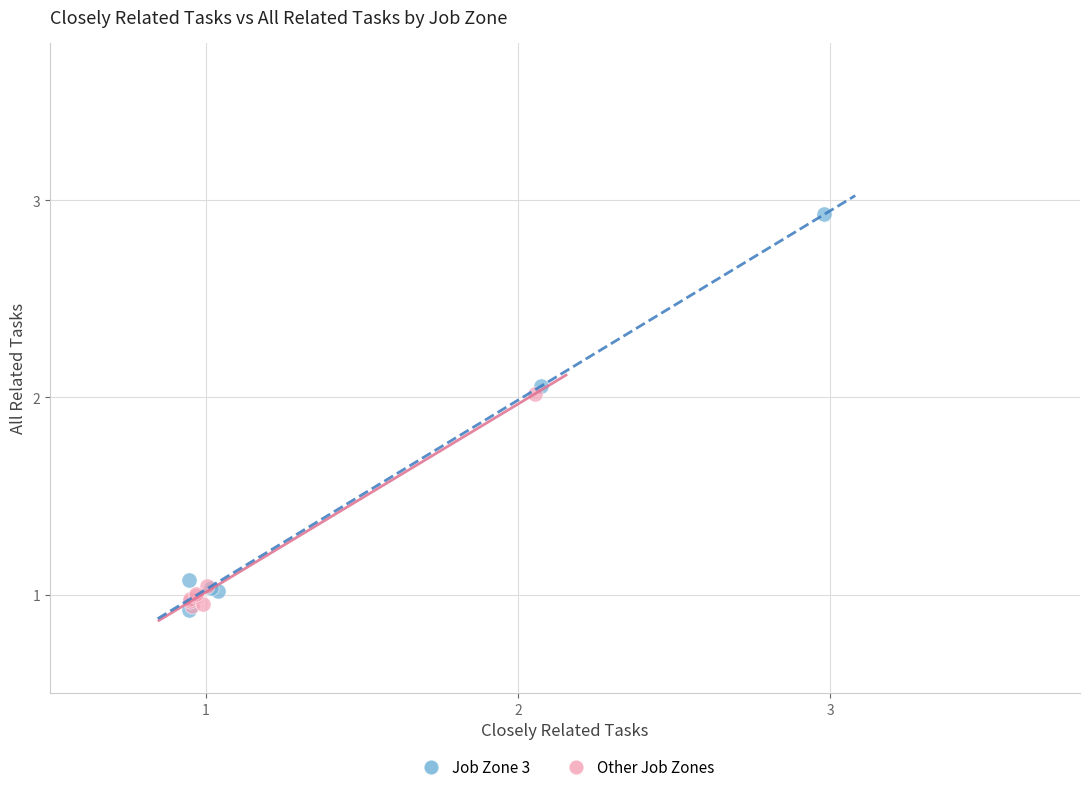

Which series reaches the maximum Y coordinate?

Job Zone 3